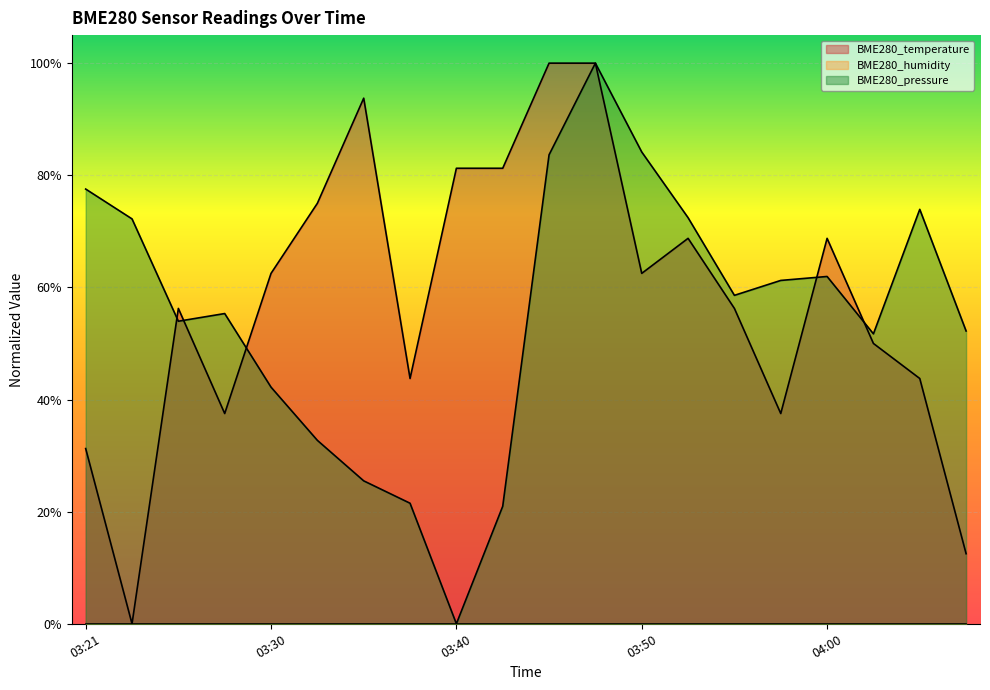

At which label does BME280_pressure reach its minimum?

03:40